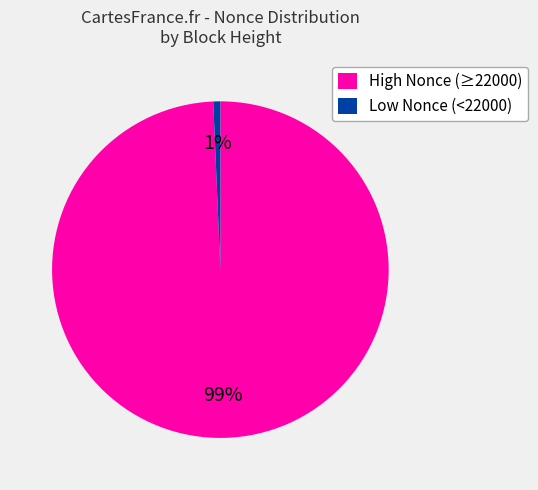

Combined, do High Nonce (≥22000) and Low Nonce (<22000) account for over 50%?

Yes